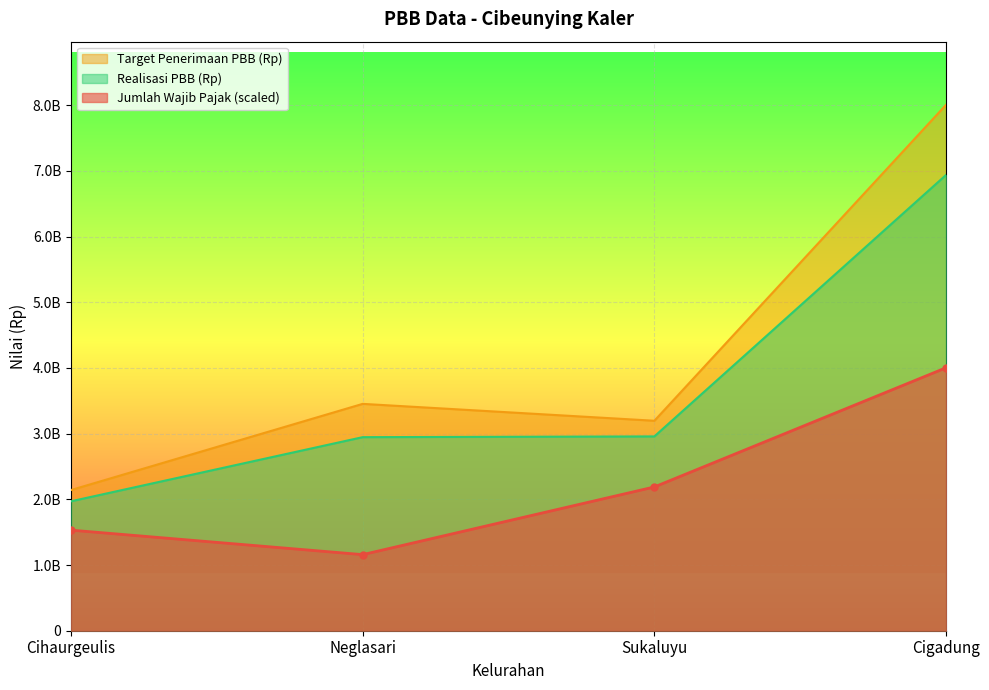

At which category is the sum across all series the highest?

Cigadung